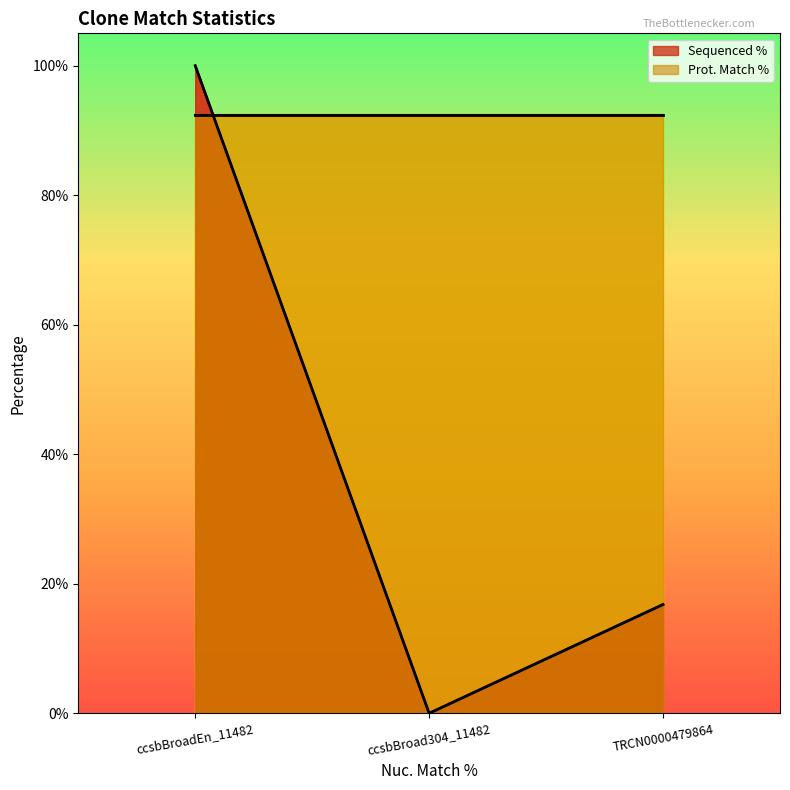

Where does the data first go above 16?

ccsbBroadEn_11482